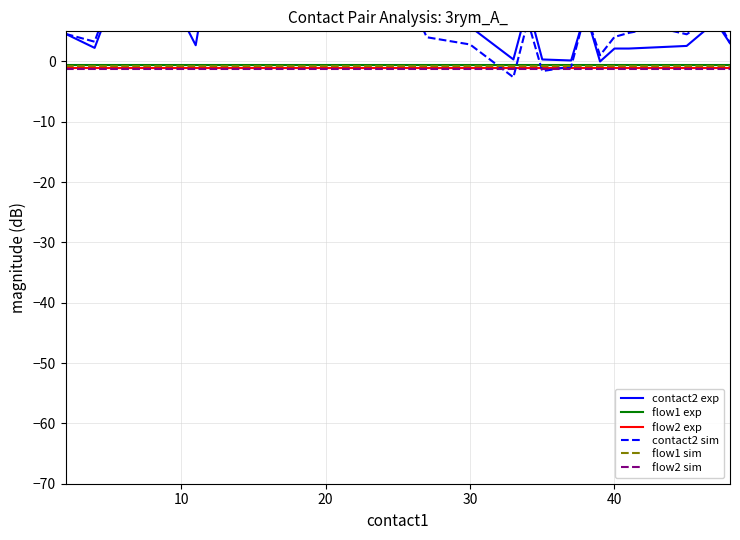

What is the minimum value shown in the chart?

-2.6